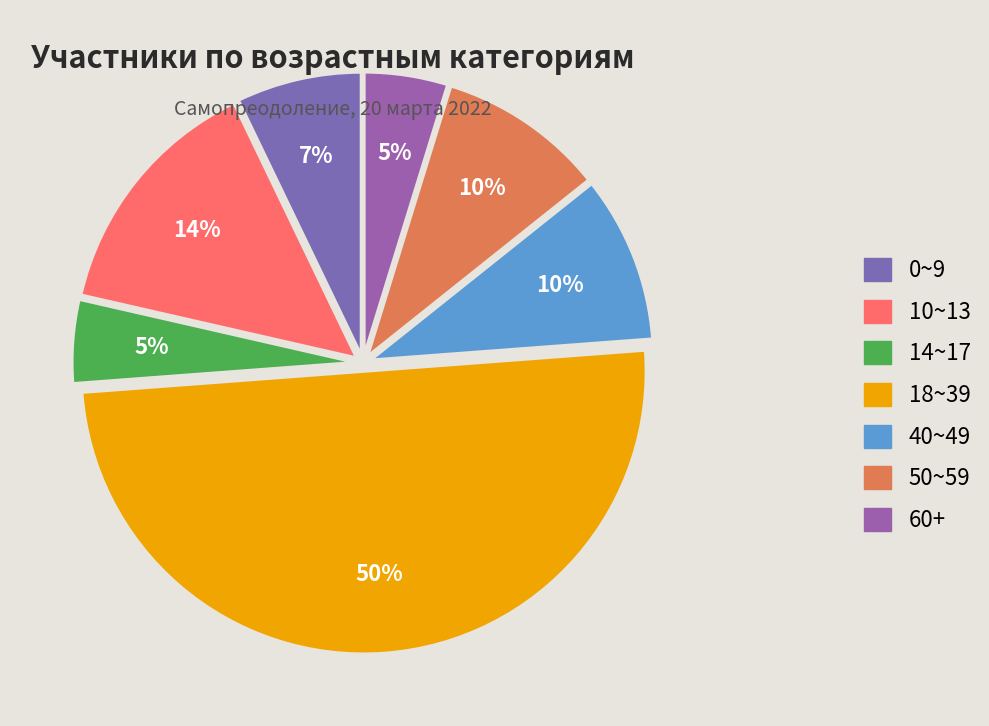

What is the total percentage of 18~39 and 0~9?

57.1%